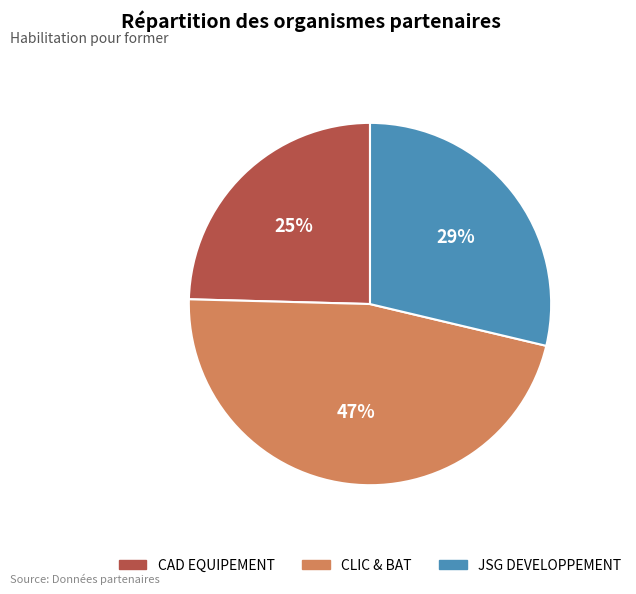

How many slices are in this pie chart?

3